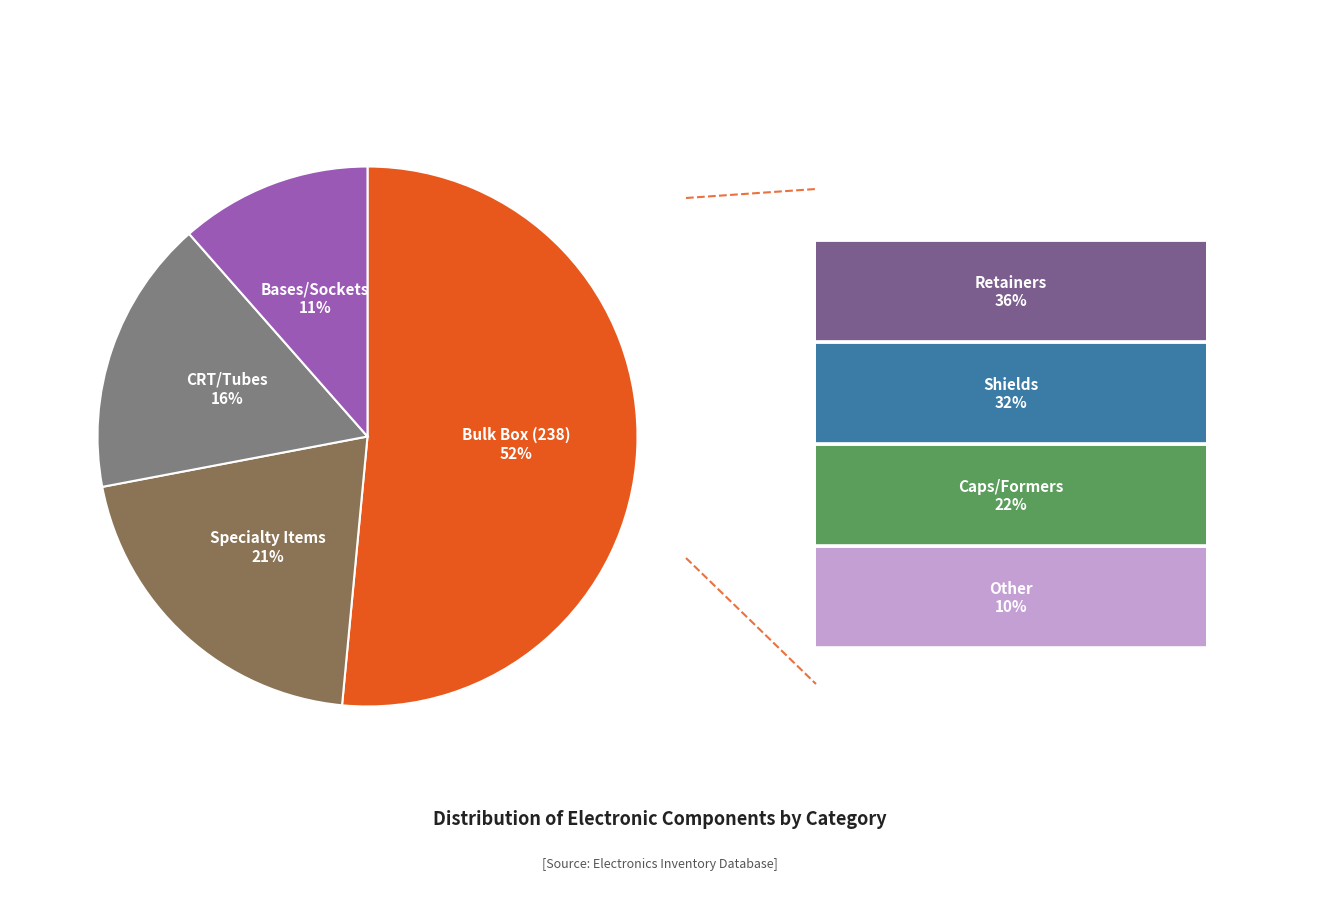

How many slices are in this pie chart?

4